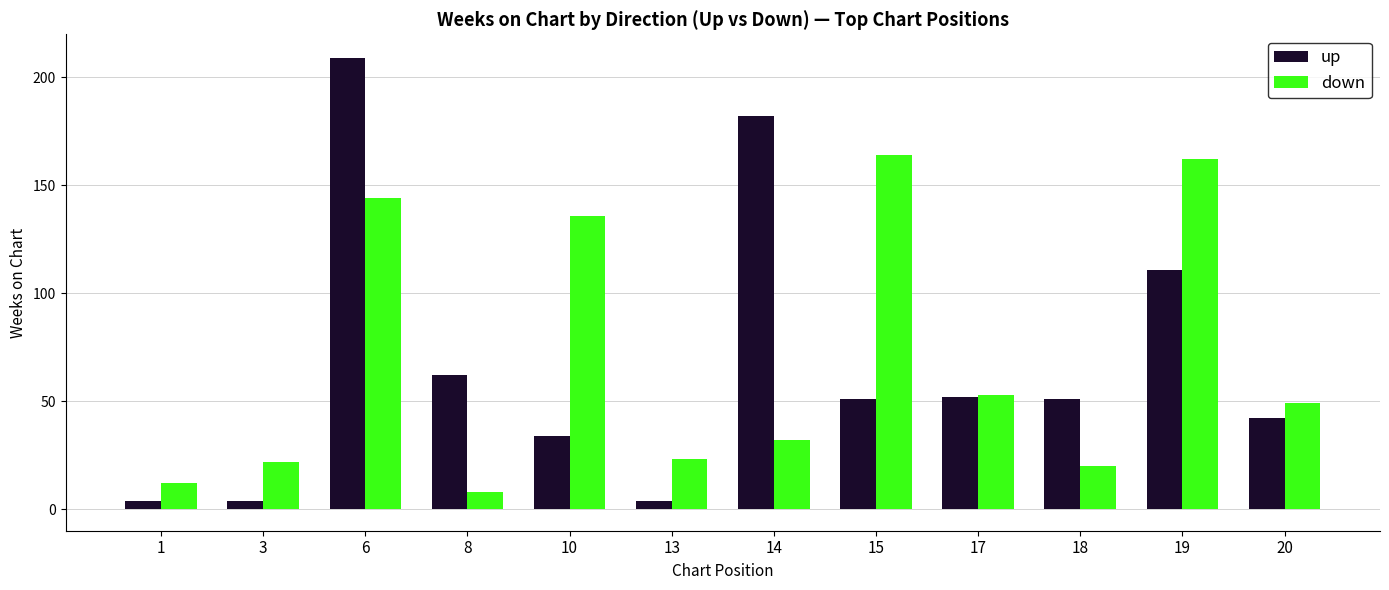

Reading right to left, transcribe all the data shown in this chart.

up: 20=42	19=111	18=51	17=52	15=51	14=182	13=4	10=34	8=62	6=209	3=4	1=4
down: 20=49	19=162	18=20	17=53	15=164	14=32	13=23	10=136	8=8	6=144	3=22	1=12